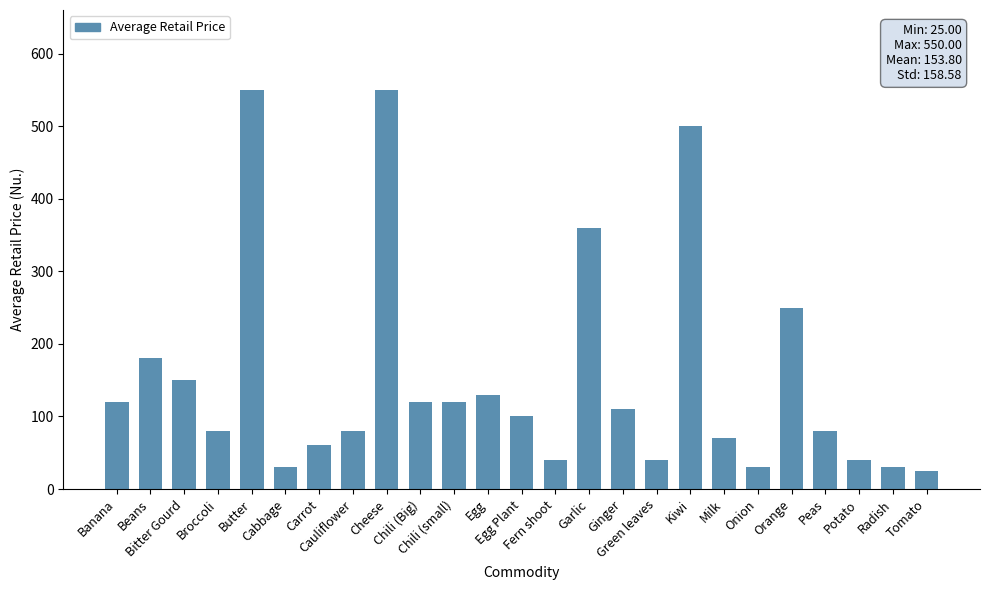

Reading left to right, extract all data points from this chart.

120	180	150	80	550	30	60	80	550	120	120	130	100	40	360	110	40	500	70	30	250	80	40	30	25